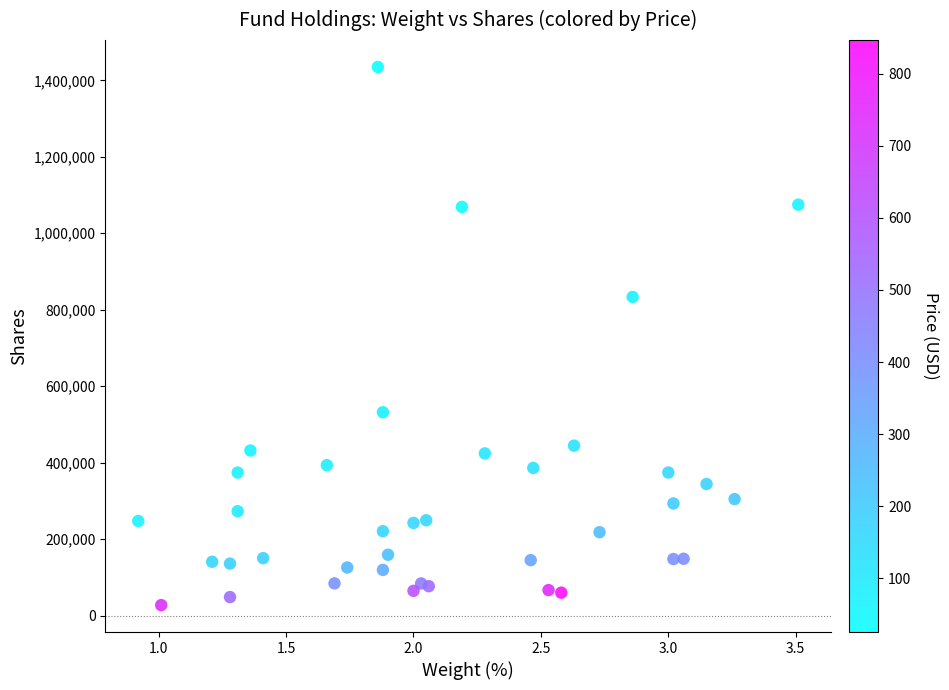

What is the range of Y values (max minus min)?

1407972